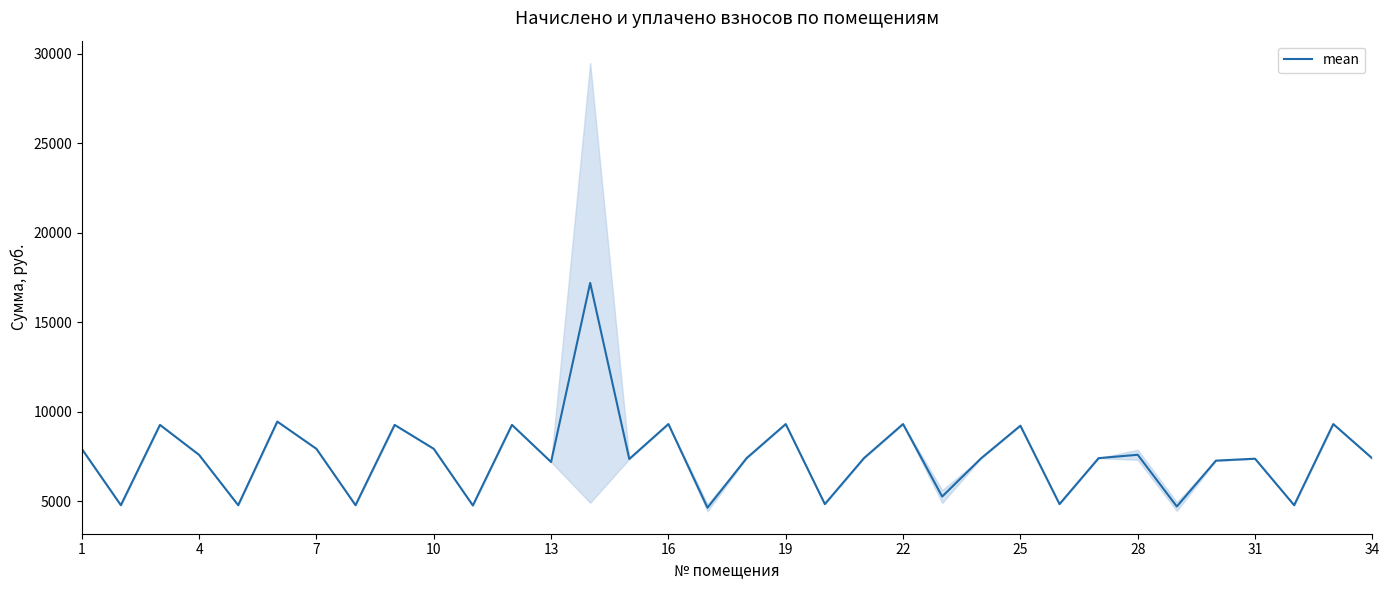

The value at 14 is 12032.5. True or false?

False